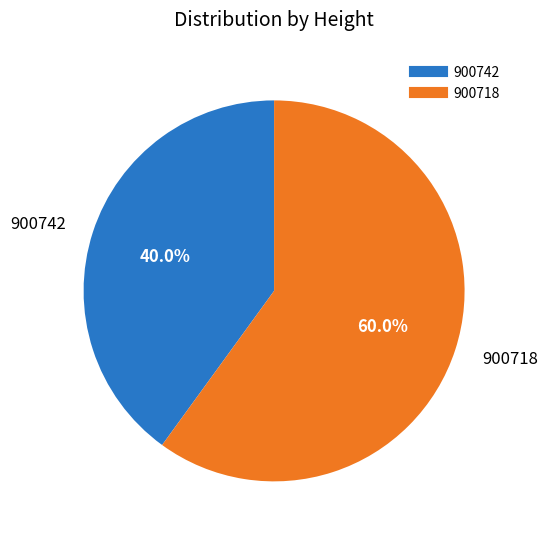

How many slices are in this pie chart?

2